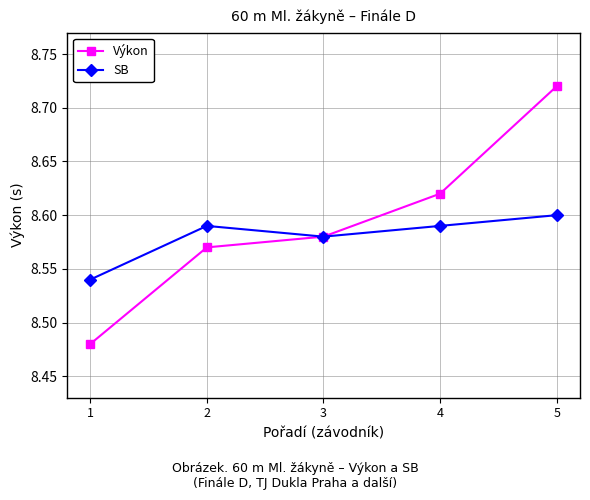

At which label does Výkon reach its minimum?

1